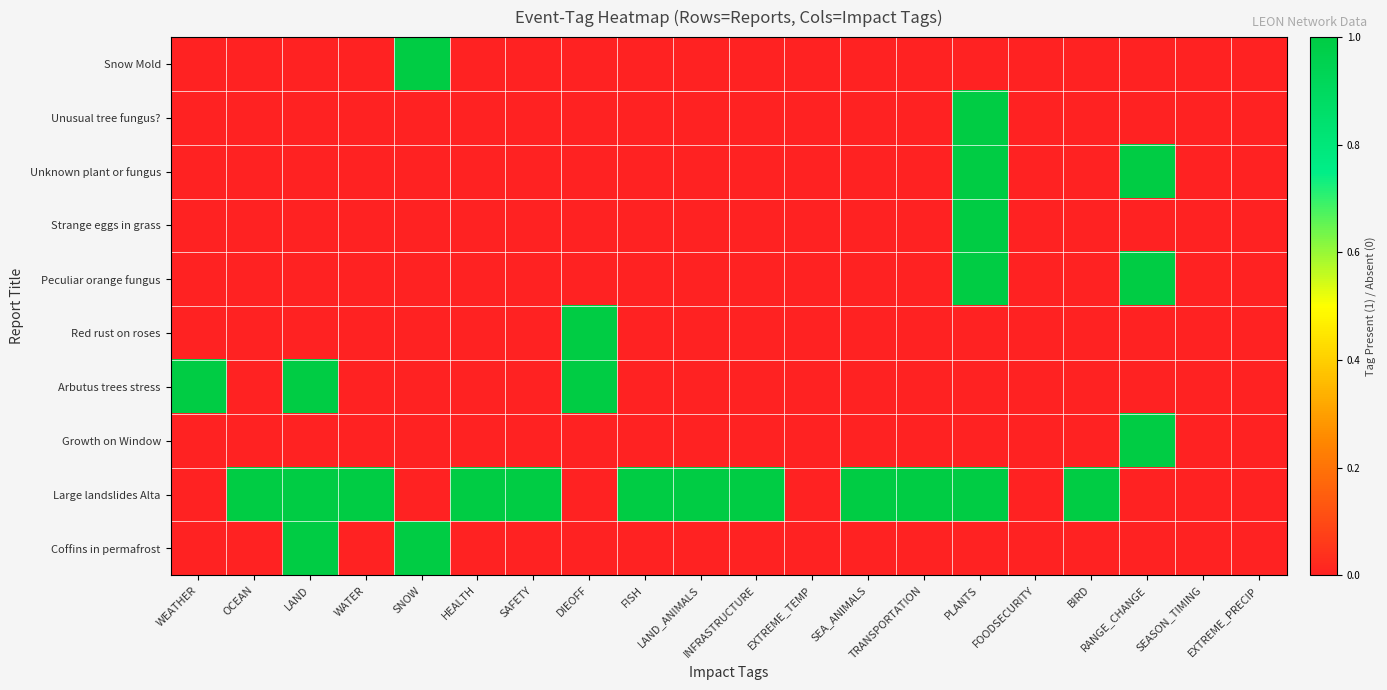

Rank the series by their maximum value, from highest to lowest.

Snow Mold, Unusual tree fungus?, Unknown plant or fungus, Strange eggs in grass, Peculiar orange fungus, Red rust on roses, Arbutus trees stress, Growth on Window, Large landslides Alta, Coffins in permafrost